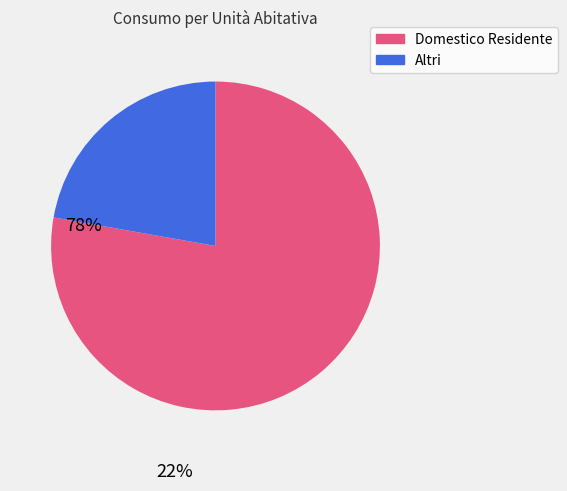

Is there a majority slice in this chart?

Yes